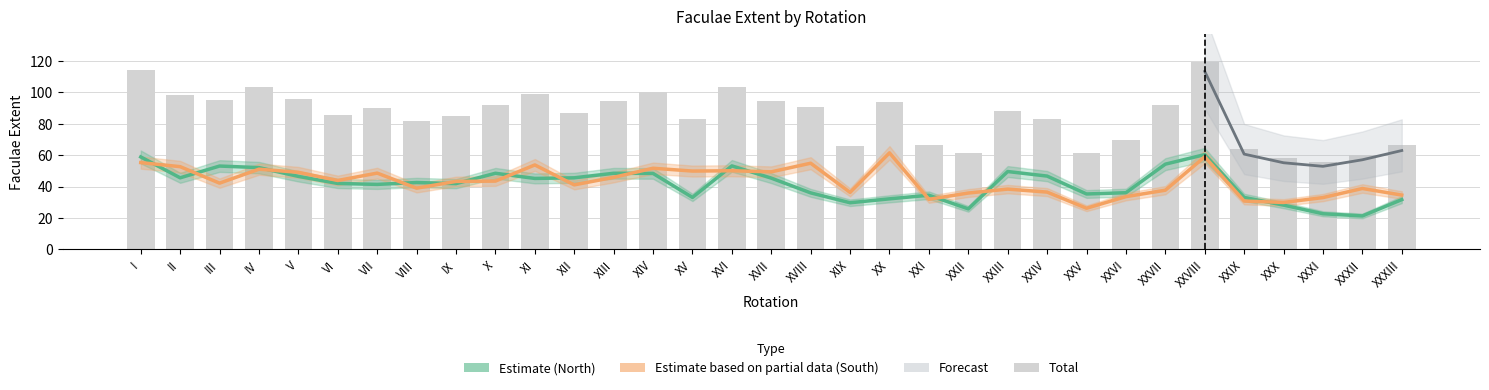

What is the label of the 29th bar from the left?

XXIX